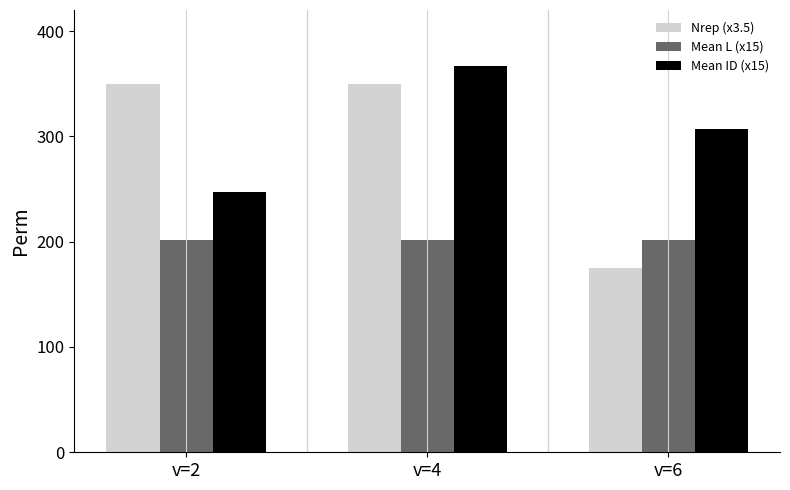

What is the maximum value for Nrep (x3.5)?

350